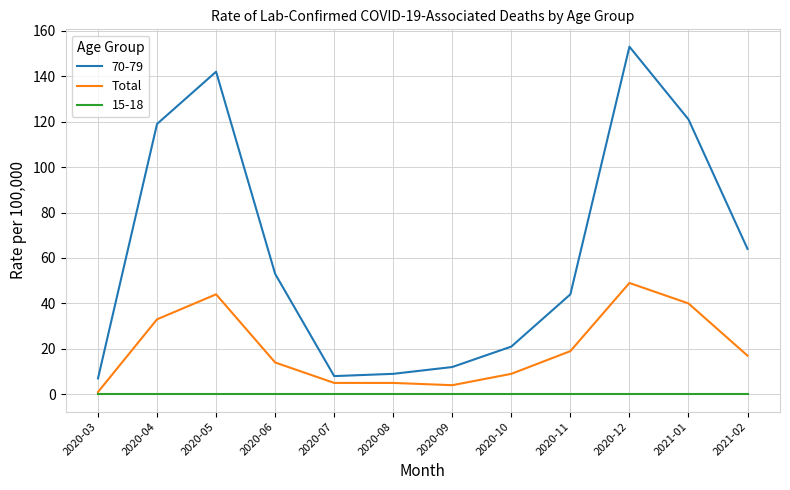

Rank the series by their maximum value, from highest to lowest.

70-79, Total, 15-18